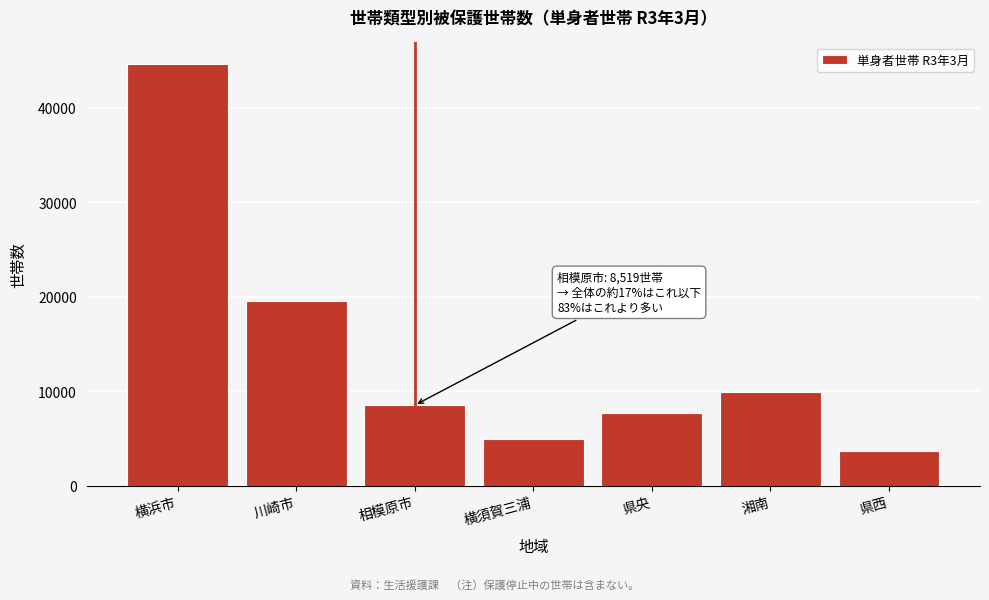

Reading left to right, list all the values displayed in this chart.

44697	19555	8519	4926	7644	9886	3674